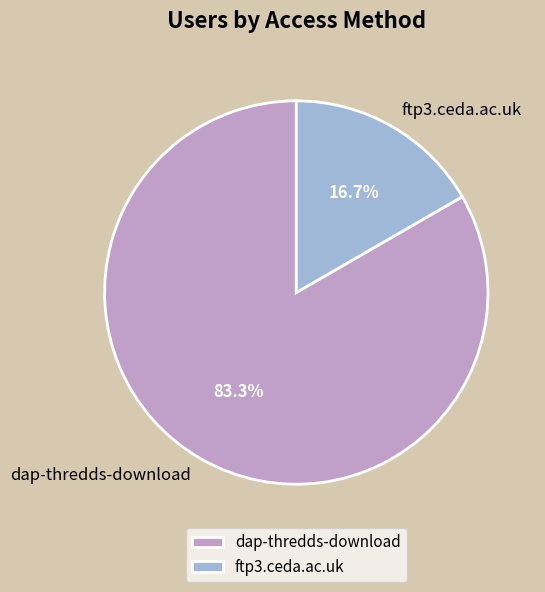

How many slices are in this pie chart?

2